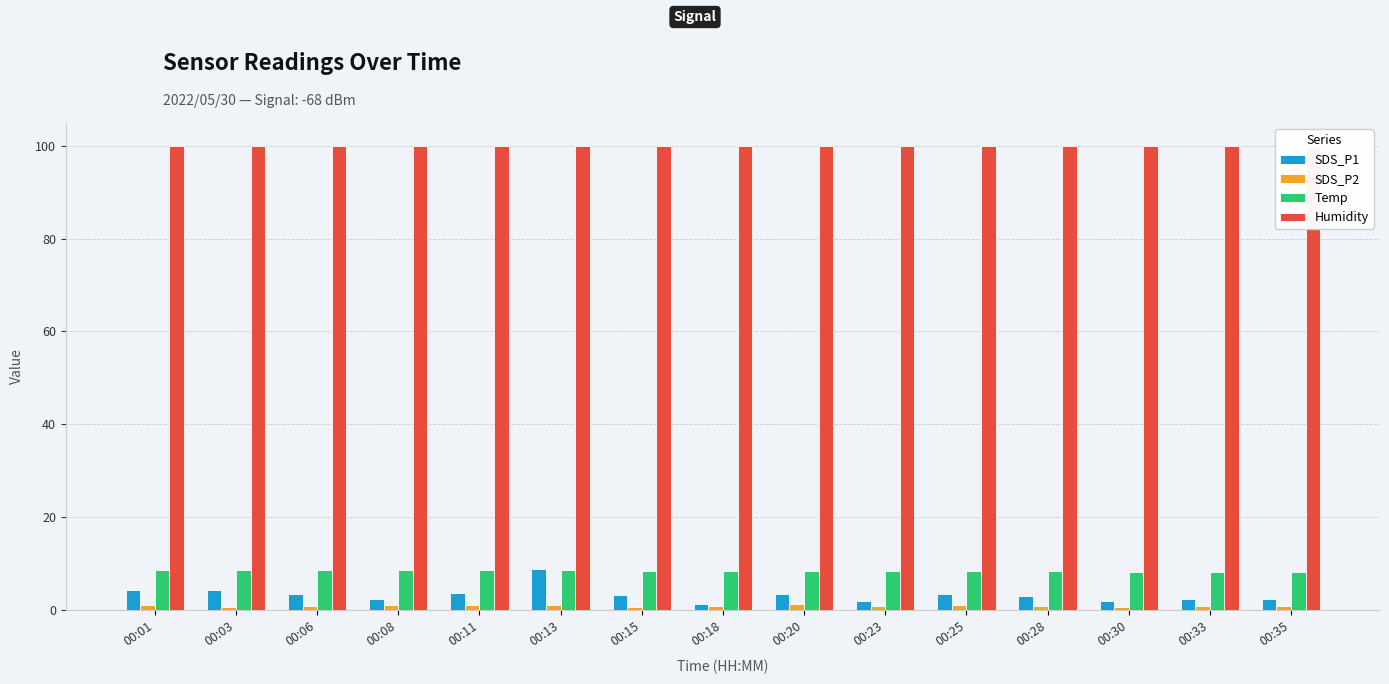

What is the difference between the SDS_P2 values at 00:01 and 00:06?

0.2